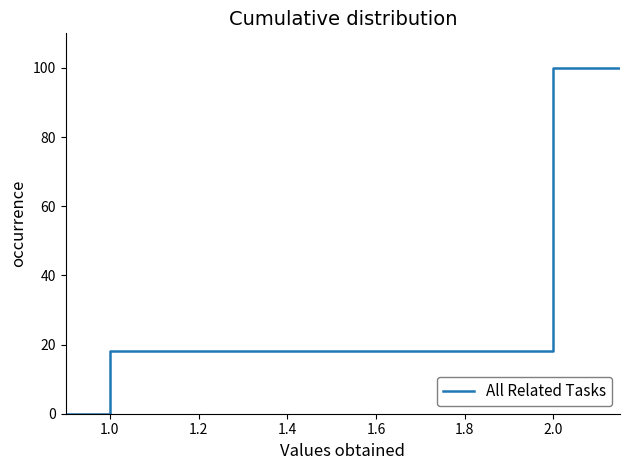

True or false: there are more than 2 points higher than both neighbors.

False